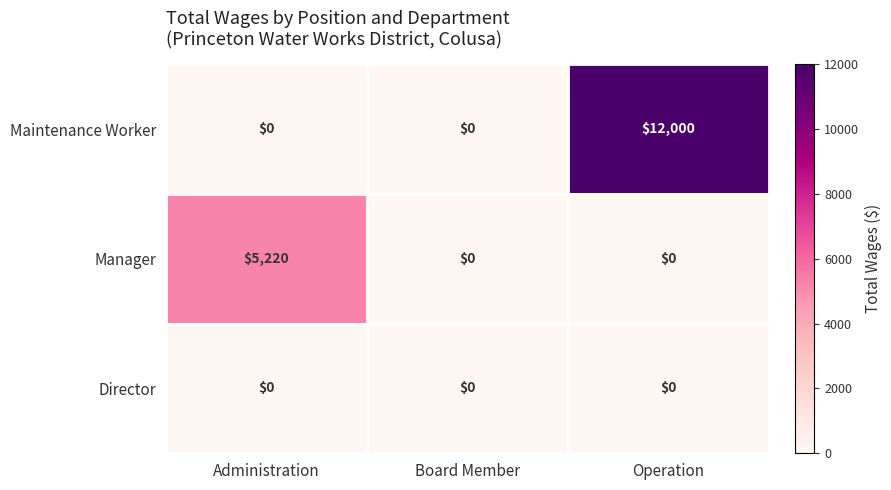

Which series has the largest total across all categories?

Maintenance Worker